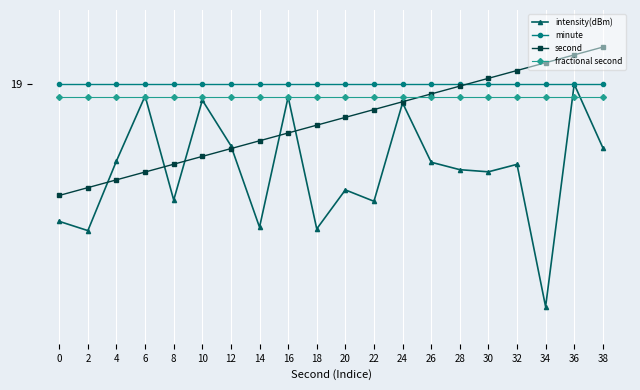

What are all the series names shown in the legend?

intensity(dBm), minute, second, fractional second